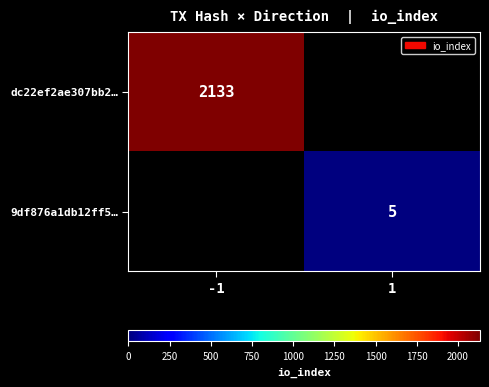

What is the maximum value shown in the chart?

2133.0